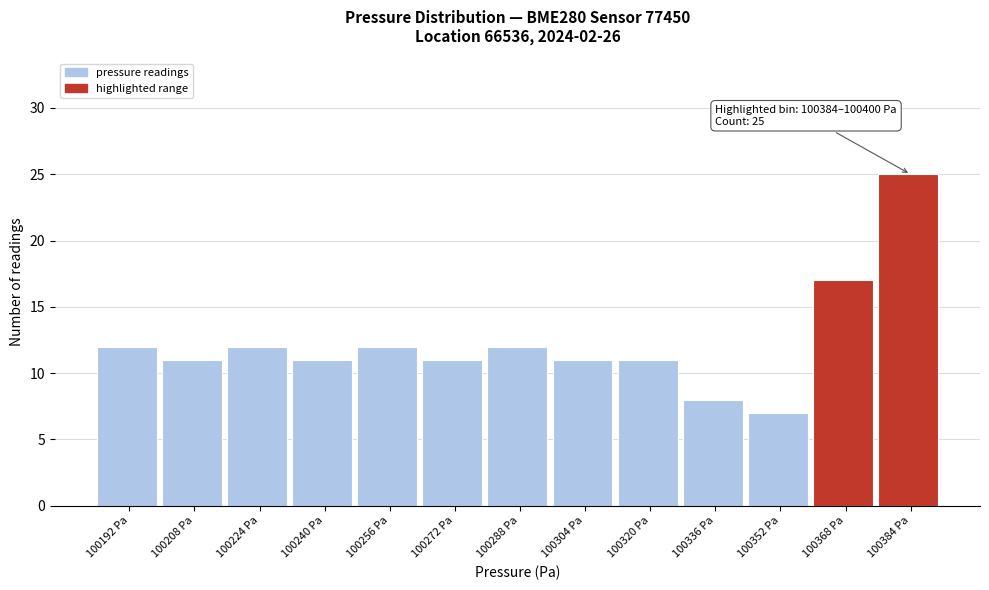

Reading right to left, list all the values displayed in this chart.

25	17	7	8	11	11	12	11	12	11	12	11	12